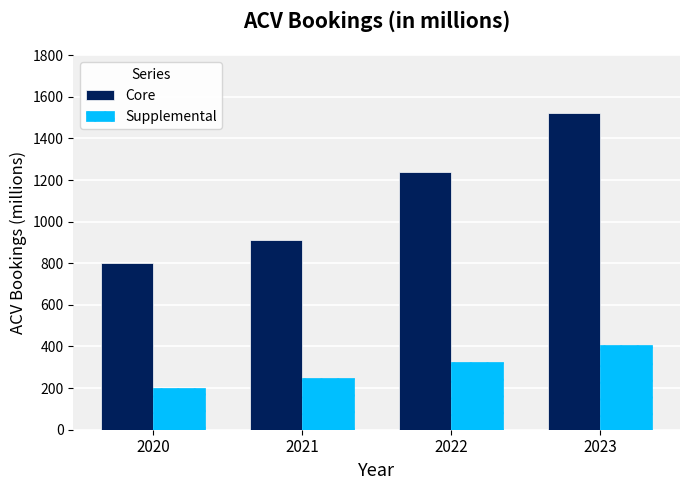

What is the minimum value shown in the chart?

202.2